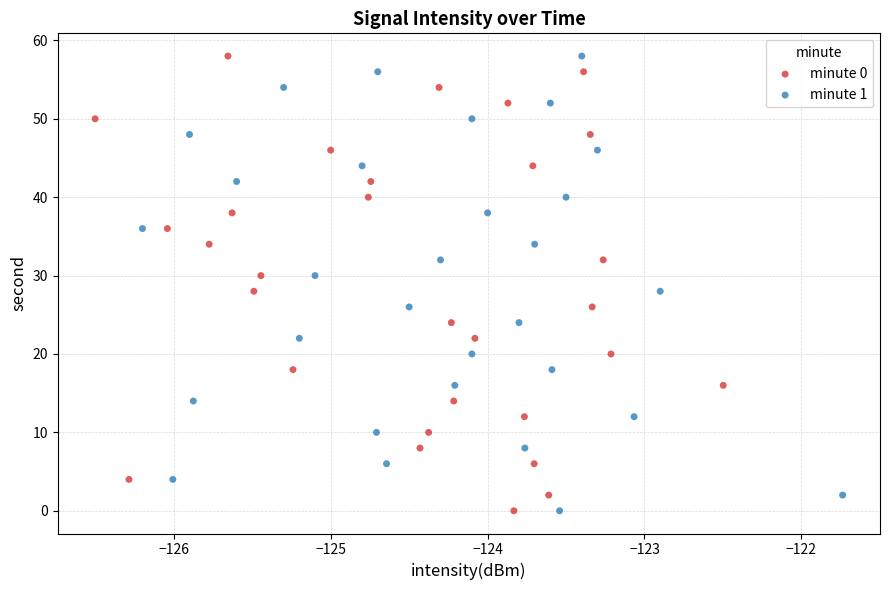

What are all the series names shown in the legend?

minute 0, minute 1